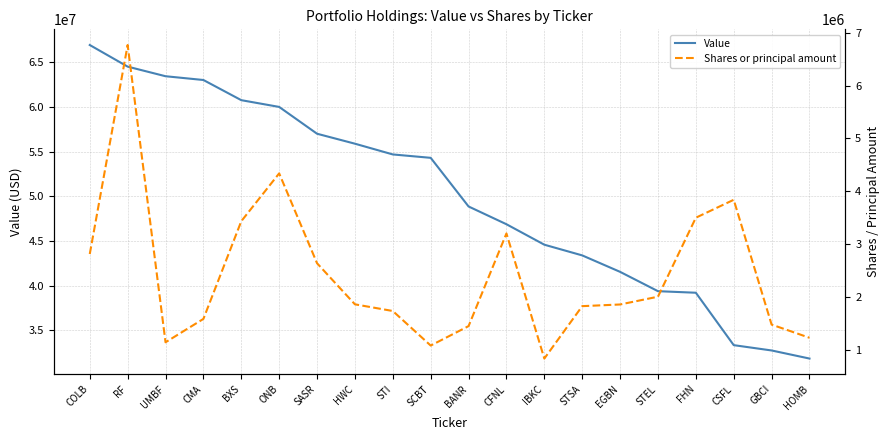

Which category has the lowest value across all series?

IBKC